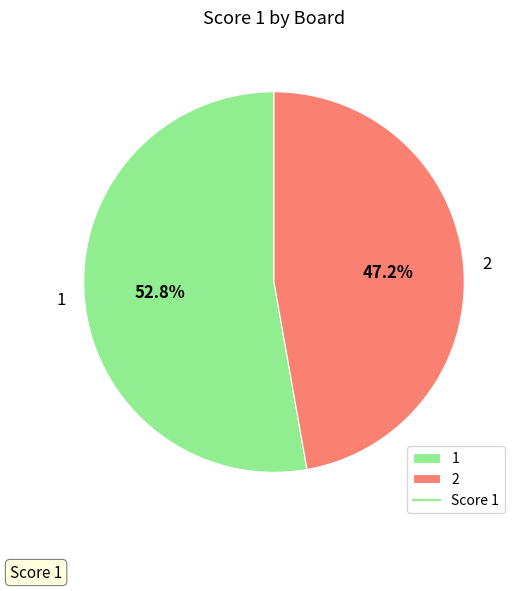

What is the largest slice in the pie chart?

1